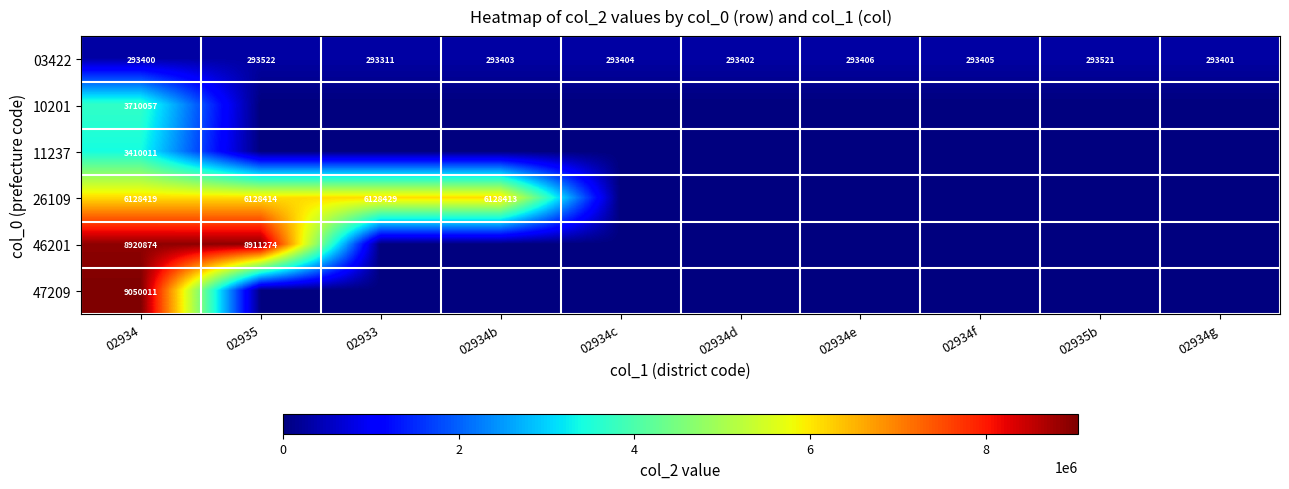

The 47209 series shows 4778741 at 02934. True or false?

False